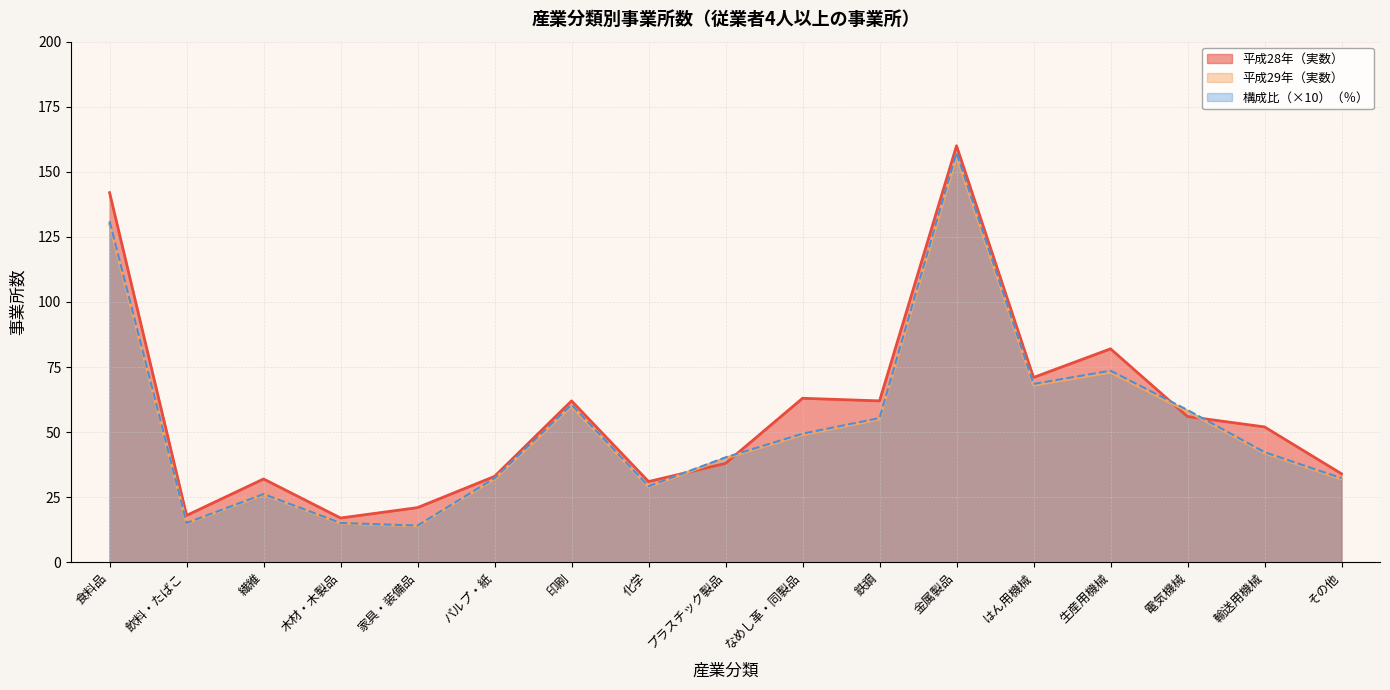

The 構成比（％） series shows 40.3 at プラスチック製品. True or false?

True